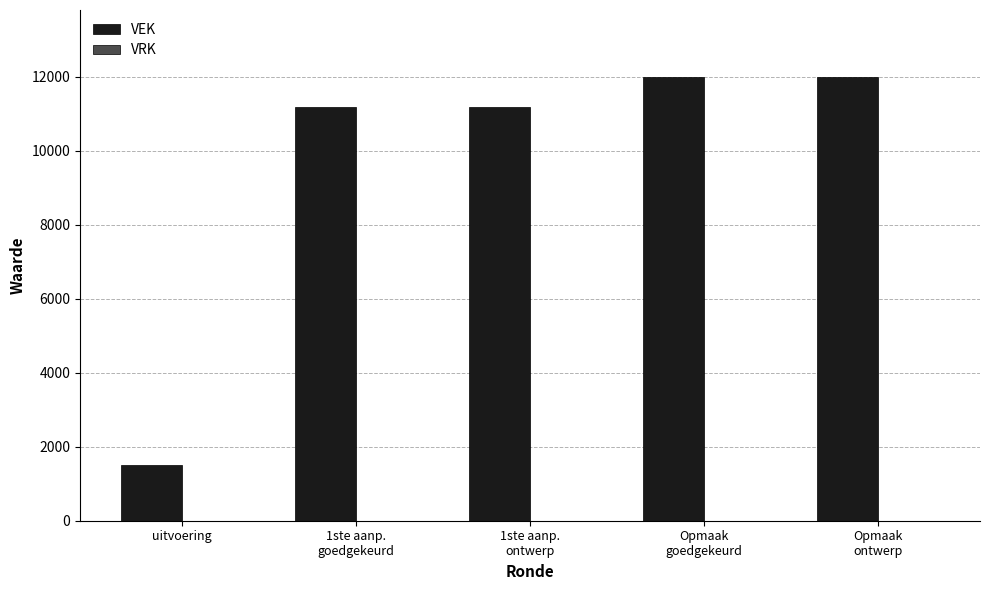

What is the difference between the second highest and second lowest values?

808